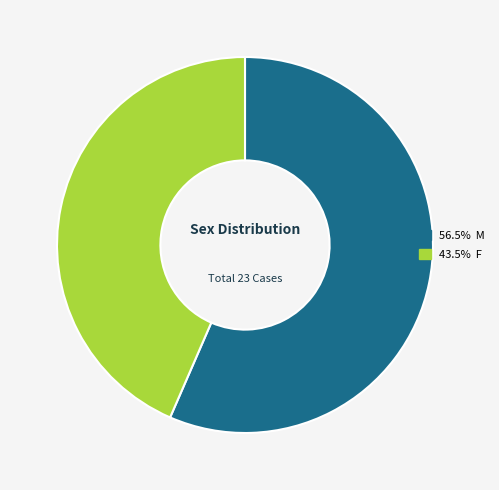

Is there any slice that represents more than half of the pie?

Yes